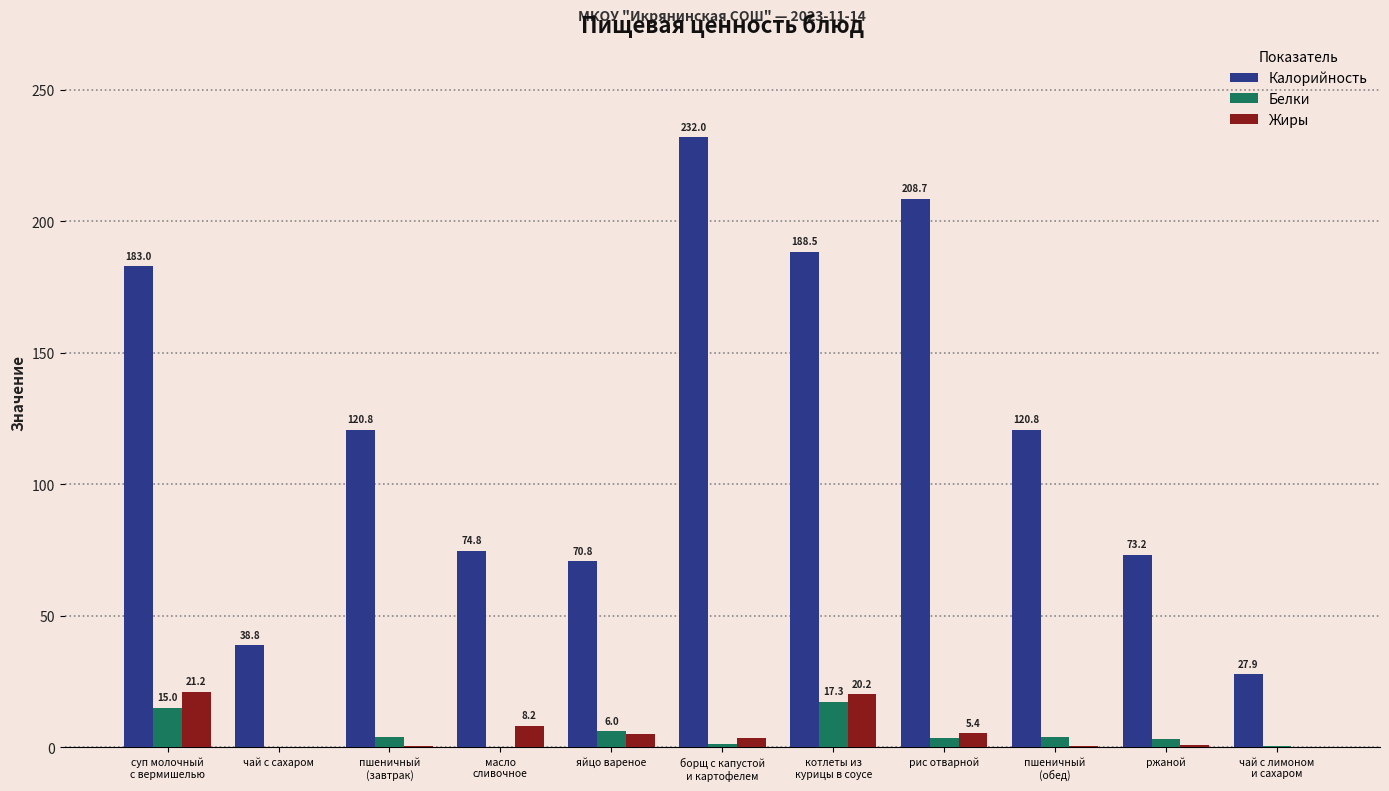

At which label does Калорийность first exceed 120?

суп молочный
с вермишелью